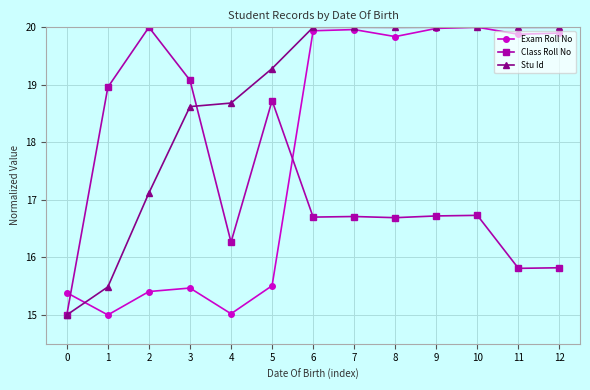

The Class Roll No series shows 8.5 at 4. True or false?

False